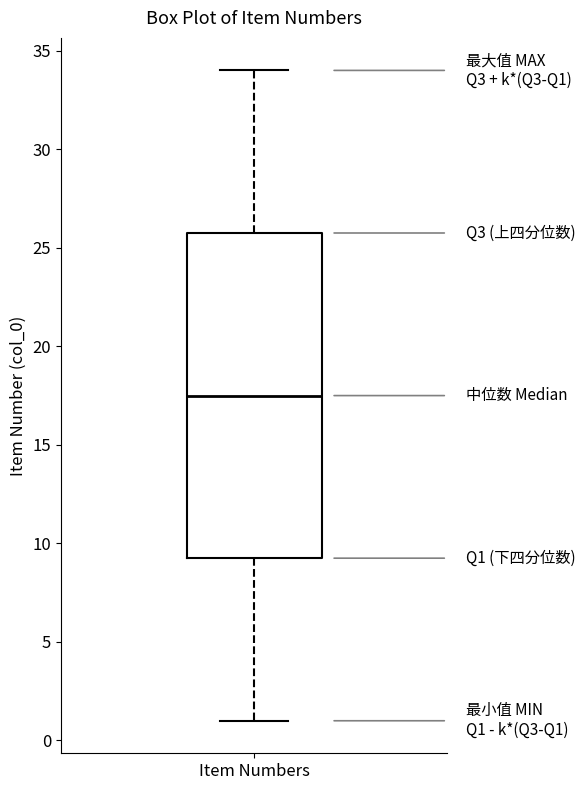

Read this box plot against the y-axis: the position of the median line, the range covered by the box, and the ends of both whiskers. The values are not printed on the chart, so give them approximately, as read against the axis.

median 17.5, box 9.5 to 26.0, whiskers 1.0 to 34.0